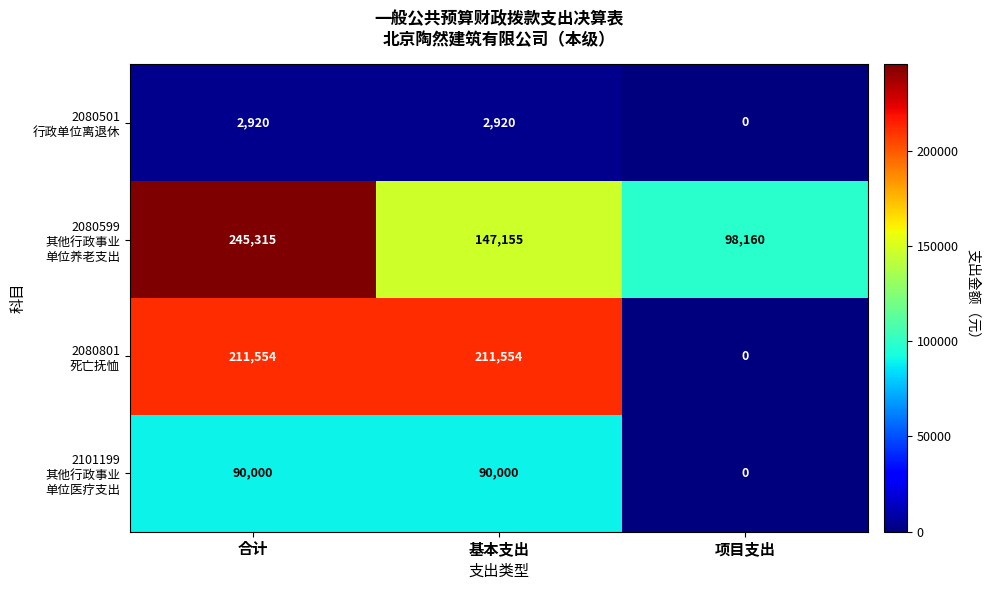

What is the spread (max minus min) of values at 基本支出?

208634